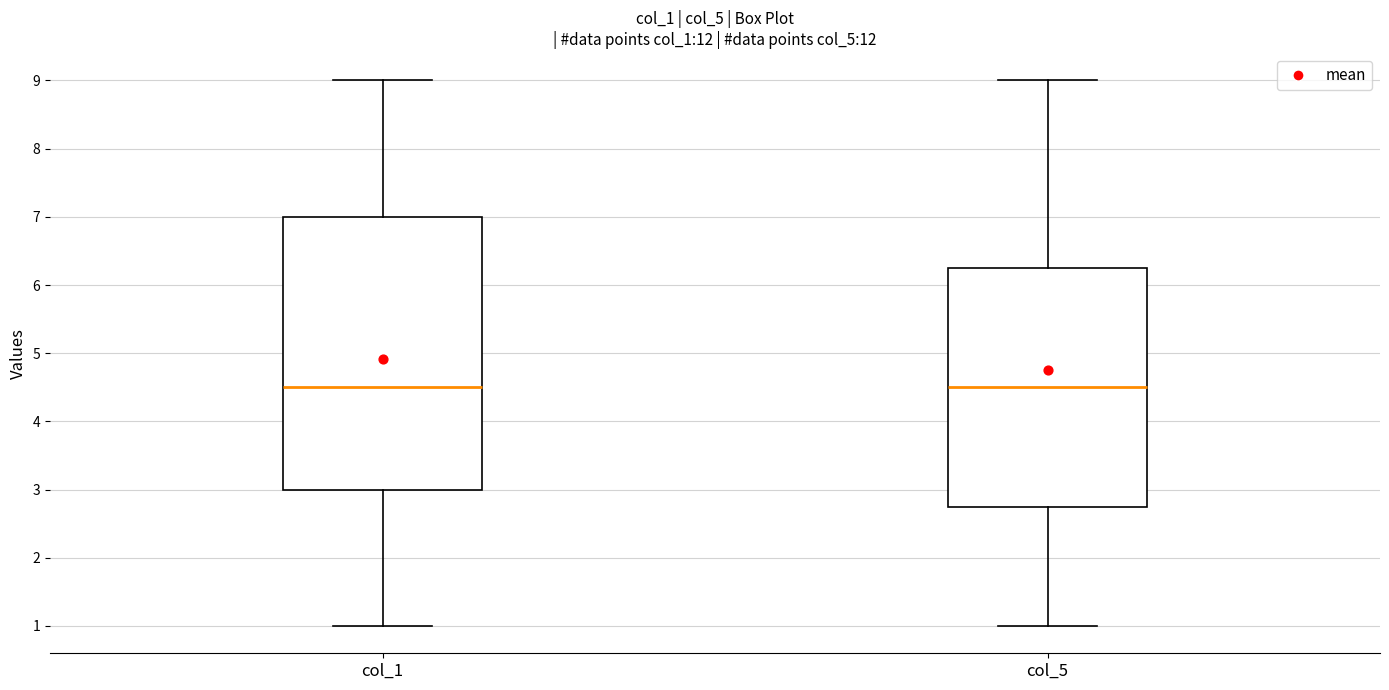

Where does the median line of the box for col_1 sit on the y-axis? The values are not printed on the chart, so give them approximately, as read against the axis.

4.5